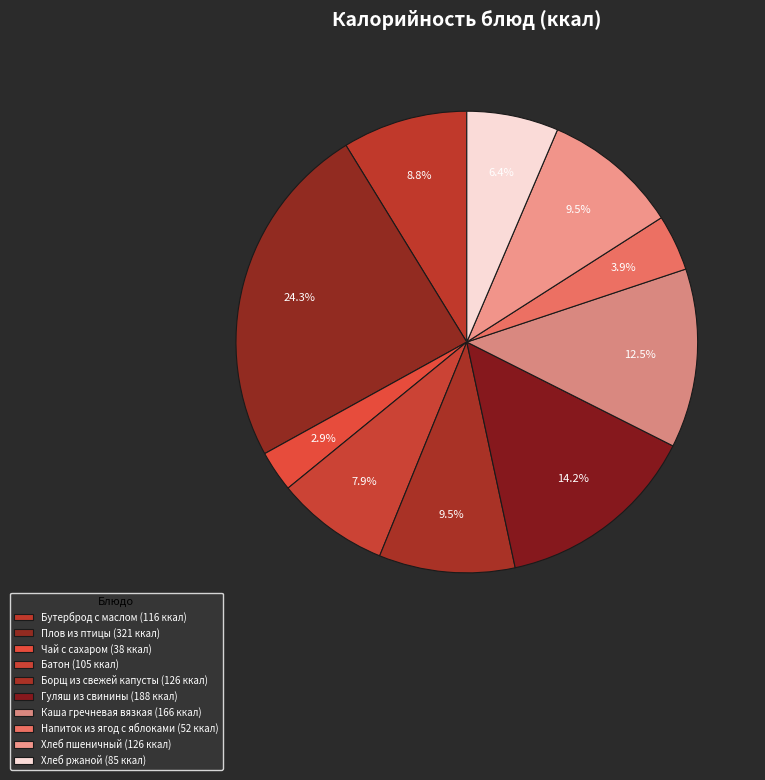

To the nearest percent, what percentage of the pie is Бутерброд с маслом?

9%